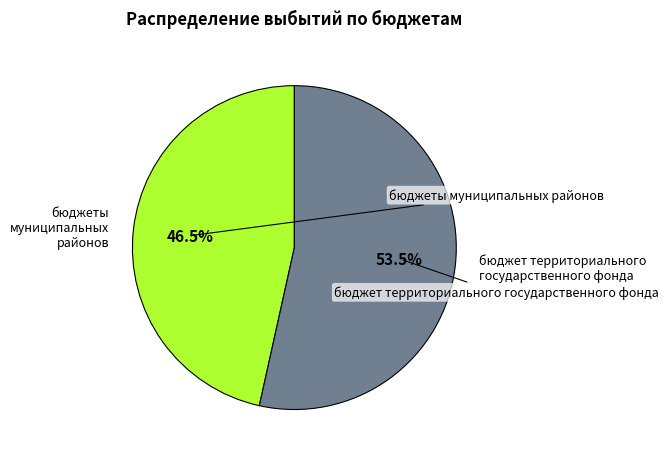

Does any single category account for the majority?

Yes